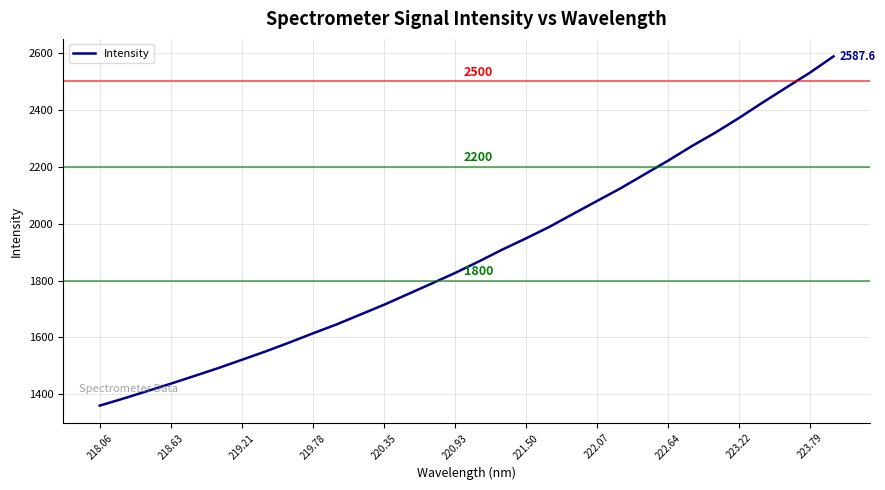

What is the greatest value displayed?

2587.6